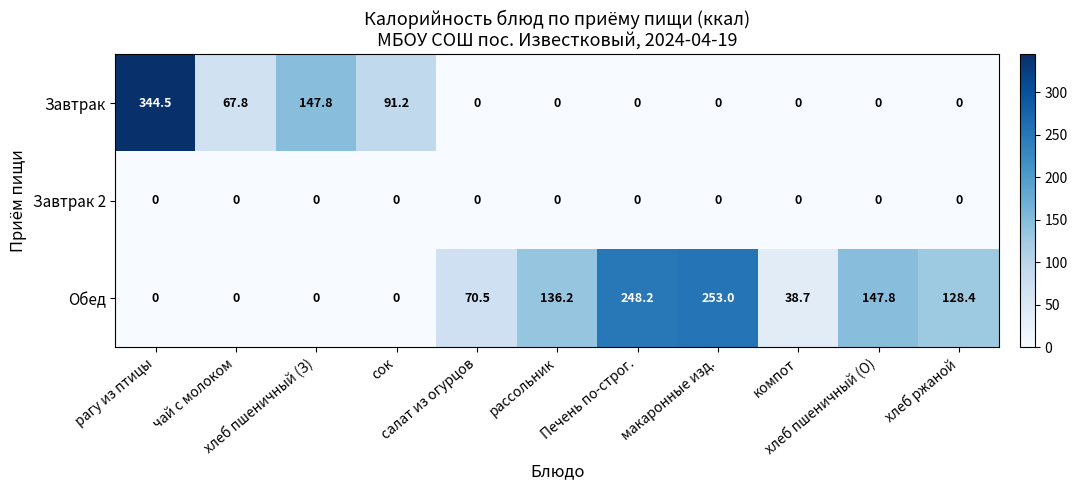

What is the maximum value shown in the chart?

344.5